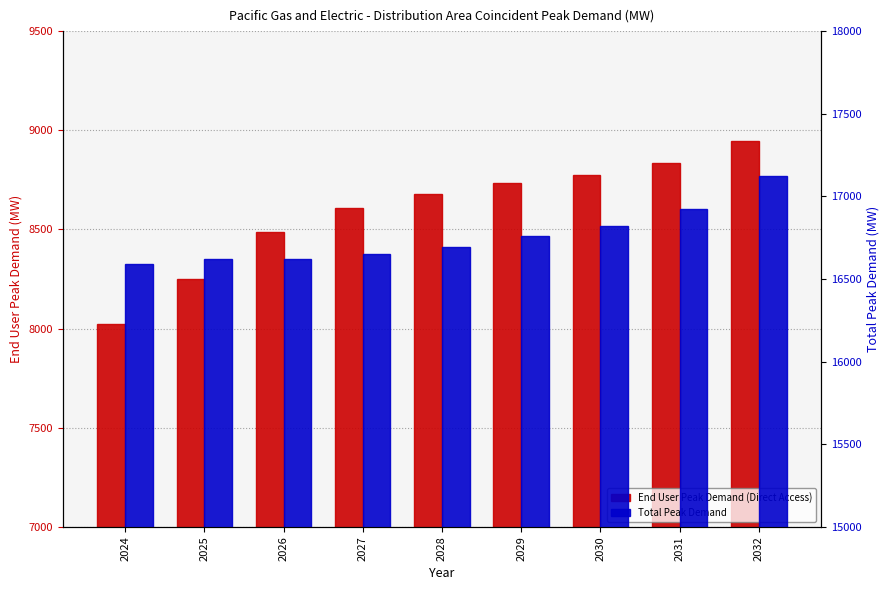

Where is End User Peak Demand (Direct Access) nearest to the value 8482?

2026